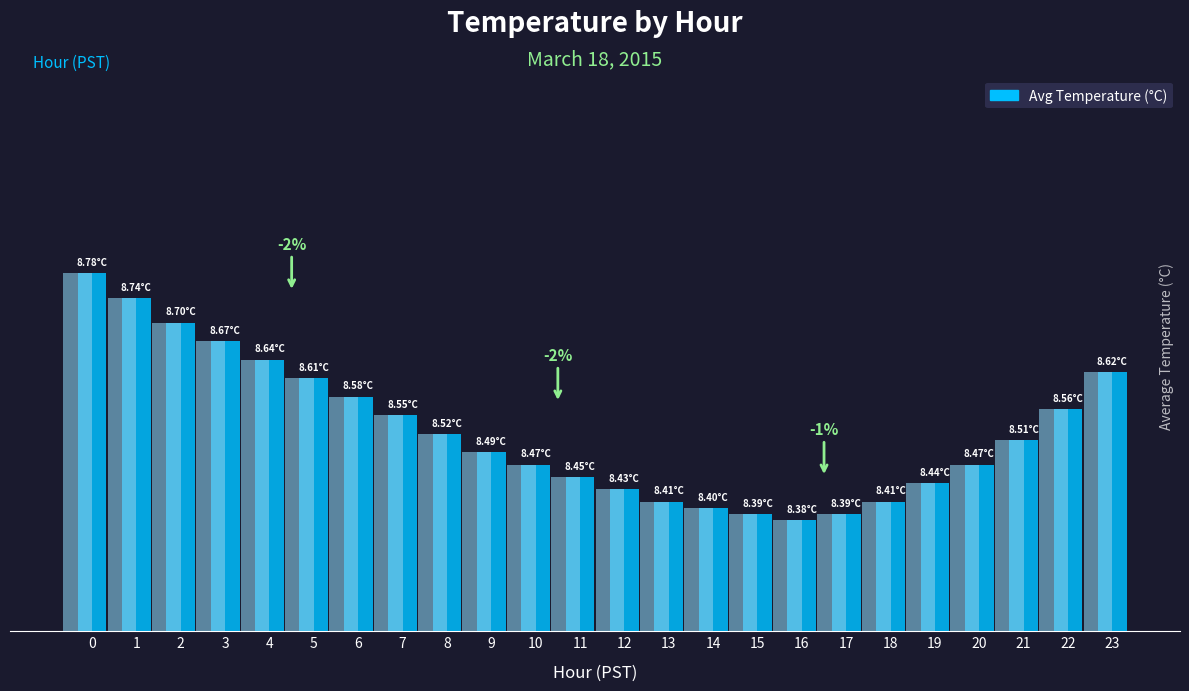

Which label corresponds to the smallest value in the chart?

16